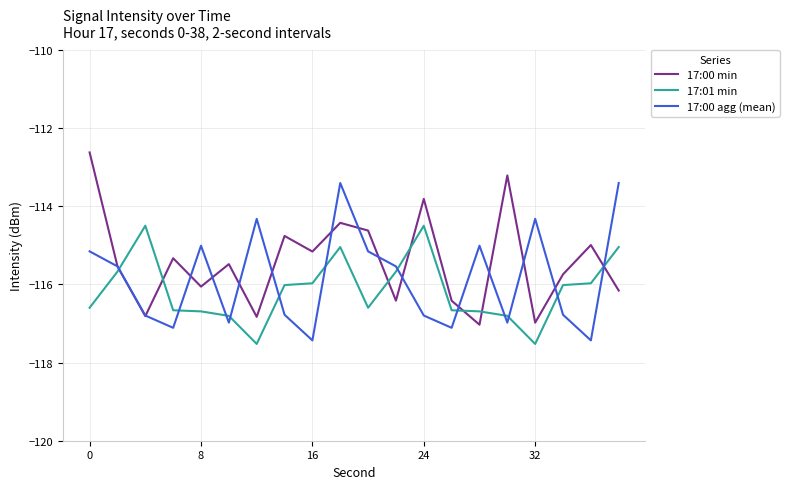

True or false: 17:00 min and 17:01 min intersect in this chart.

True